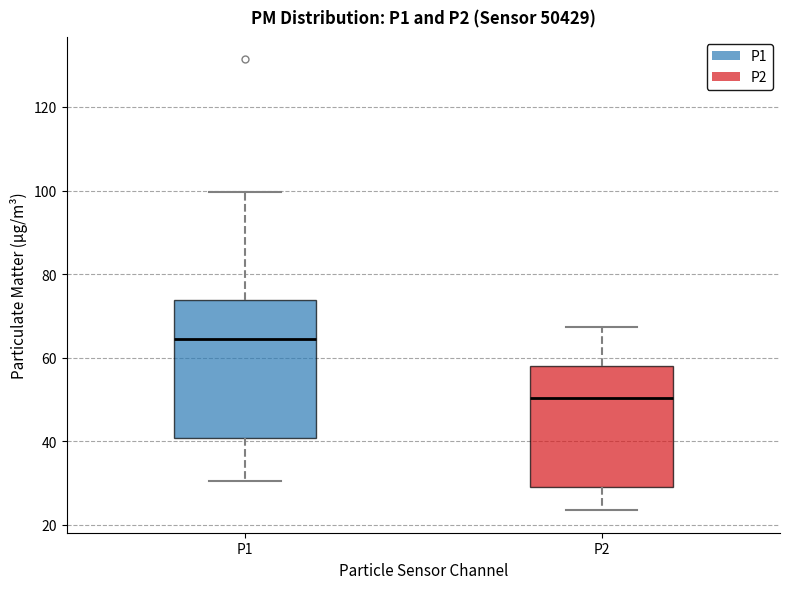

Reading left to right, transcribe this box plot: for each box, give where its median line is, the range the box spans, and where its two whiskers end, as read against the y-axis. The values are not printed on the chart, so give them approximately, as read against the axis.

P1: median 64, box 40 to 74, whiskers 30 to 100
P2: median 50, box 30 to 58, whiskers 24 to 68